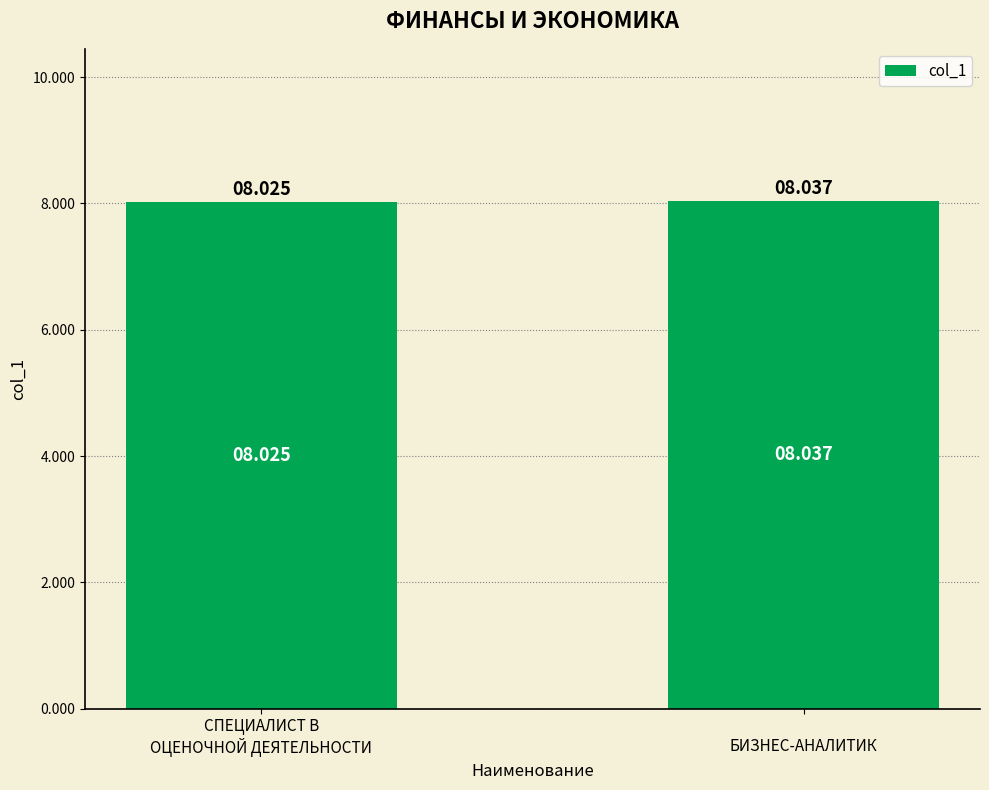

Which has a higher value, СПЕЦИАЛИСТ В
ОЦЕНОЧНОЙ ДЕЯТЕЛЬНОСТИ or 
БИЗНЕС-АНАЛИТИК?


БИЗНЕС-АНАЛИТИК